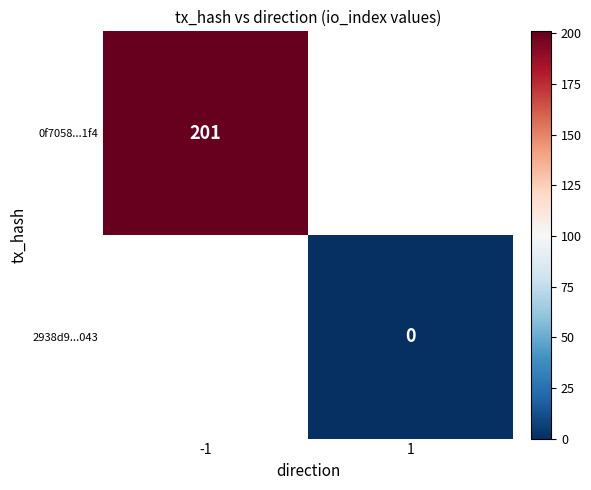

The value of 0f7058...1f4 at -1 is 201. True or false?

True